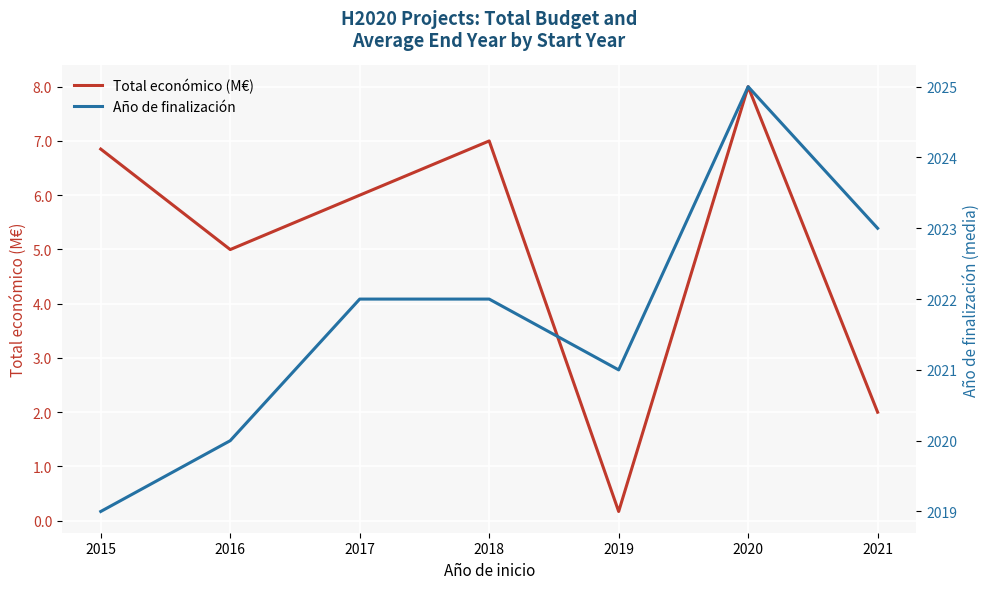

True or false: Año de finalización and Total económico (M€) cross at least once.

False